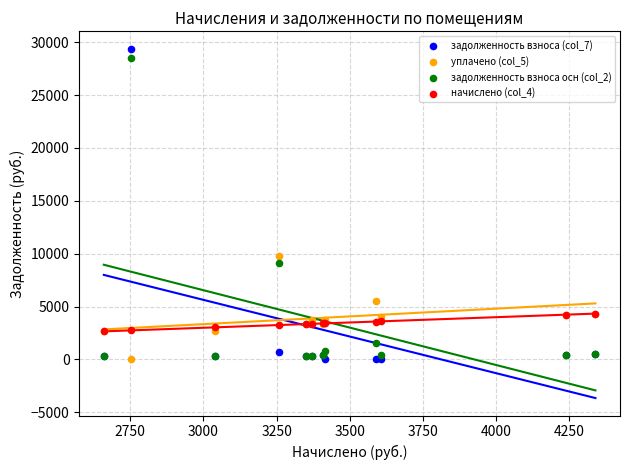

What are all the series names shown in the legend?

задолженность взноса (col_7), уплачено (col_5), задолженность взноса осн (col_2), начислено (col_4)